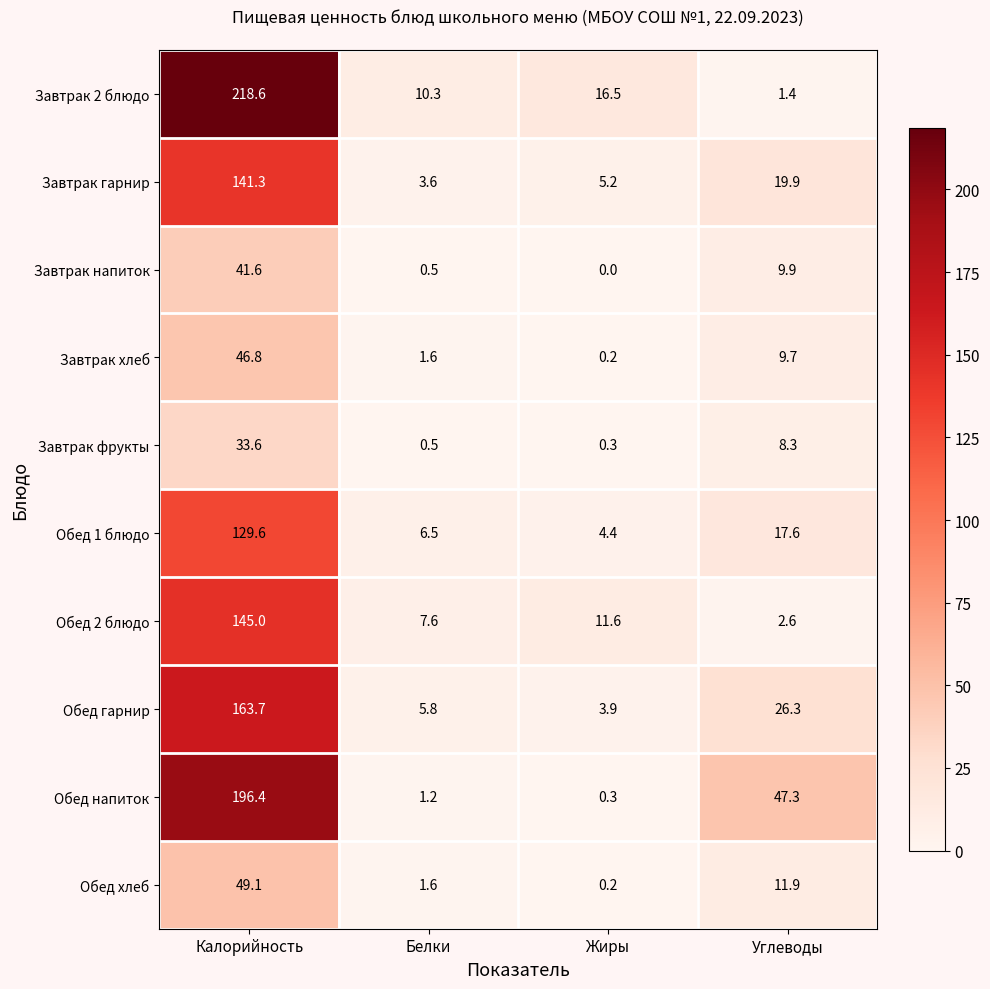

What is the highest value of the Обед гарнир series?

163.7